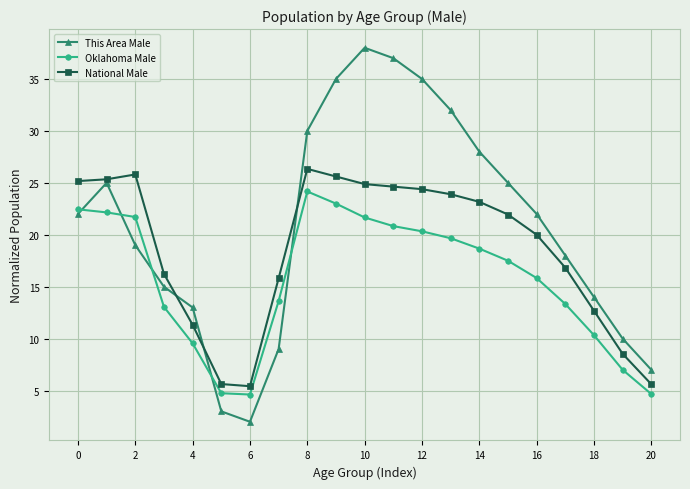

Is this an area chart (filled region under the line)?

No